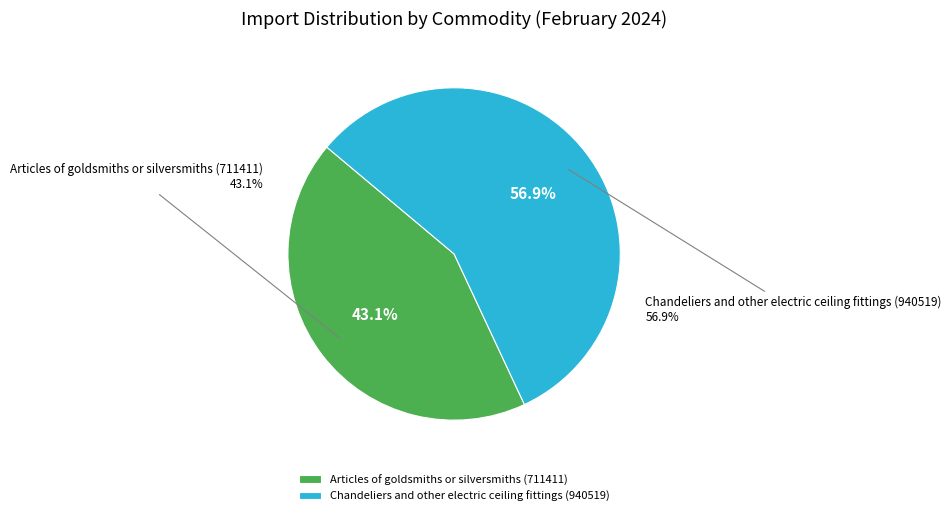

What is the change in value from Articles of goldsmiths or silversmiths (711411) to Chandeliers and other electric ceiling fittings (940519)?

+229108